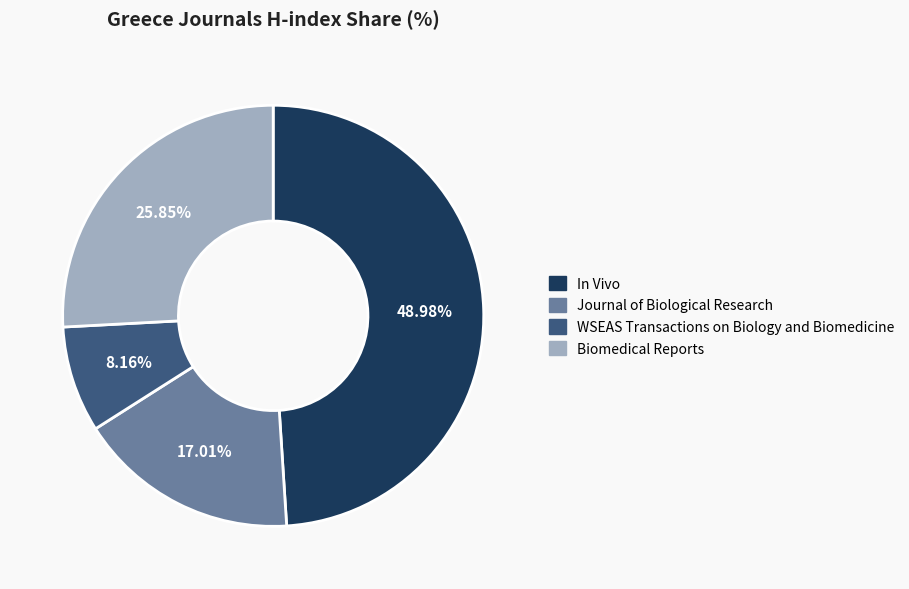

Which category has the smallest portion of the pie?

WSEAS Transactions on Biology and Biomedicine